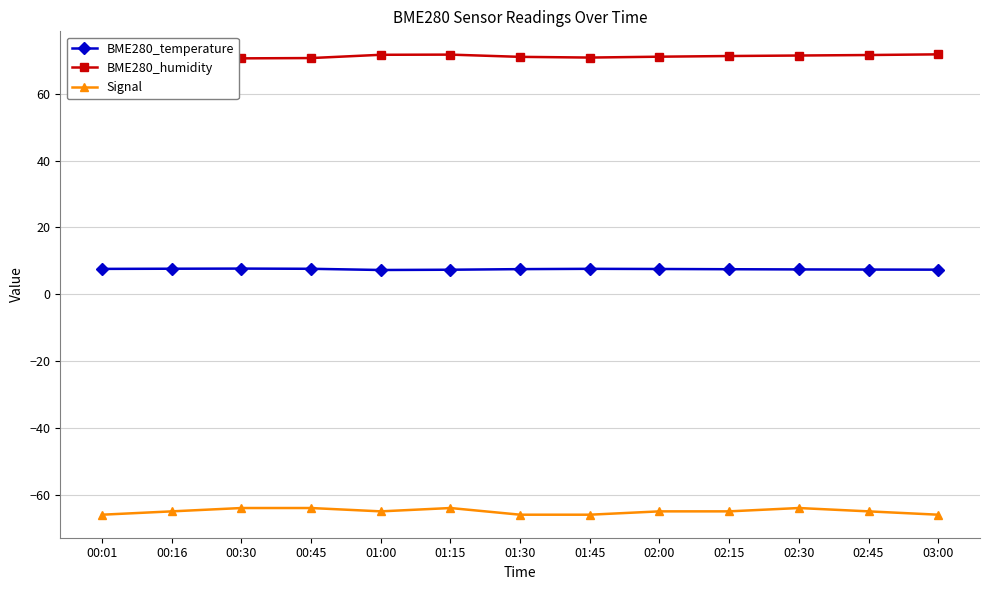

What is the minimum value shown in the chart?

-66.0